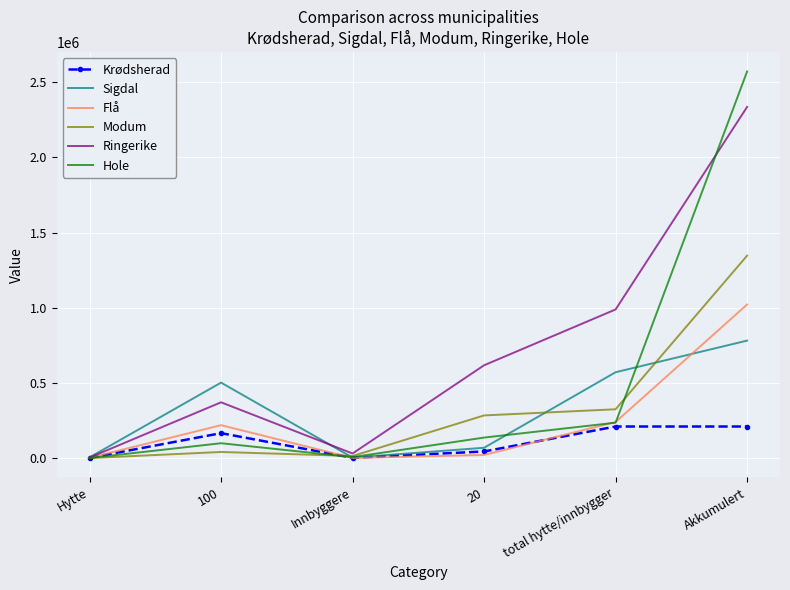

What are all the series names shown in the legend?

Krødsherad, Sigdal, Flå, Modum, Ringerike, Hole